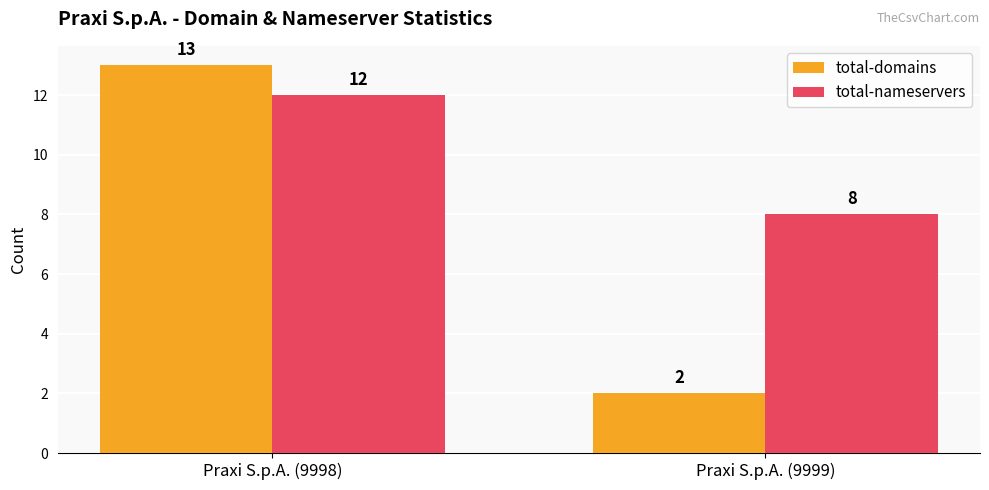

At which label does total-nameservers reach its minimum?

Praxi S.p.A. (9999)